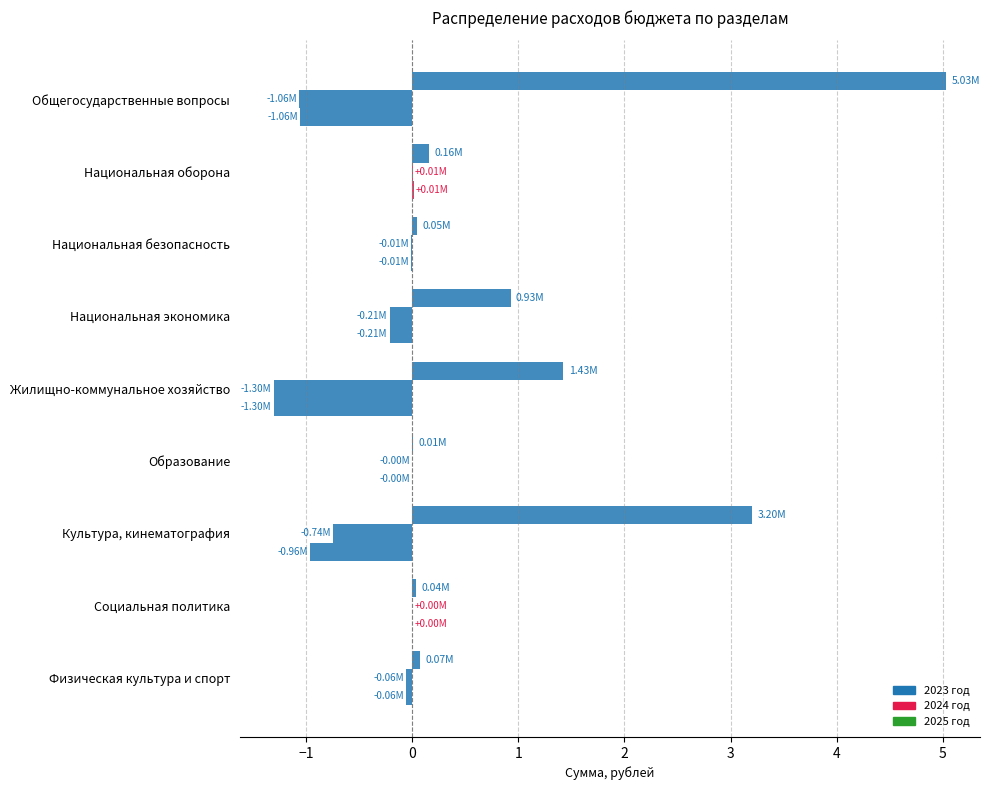

How many categories are shown in the chart?

9